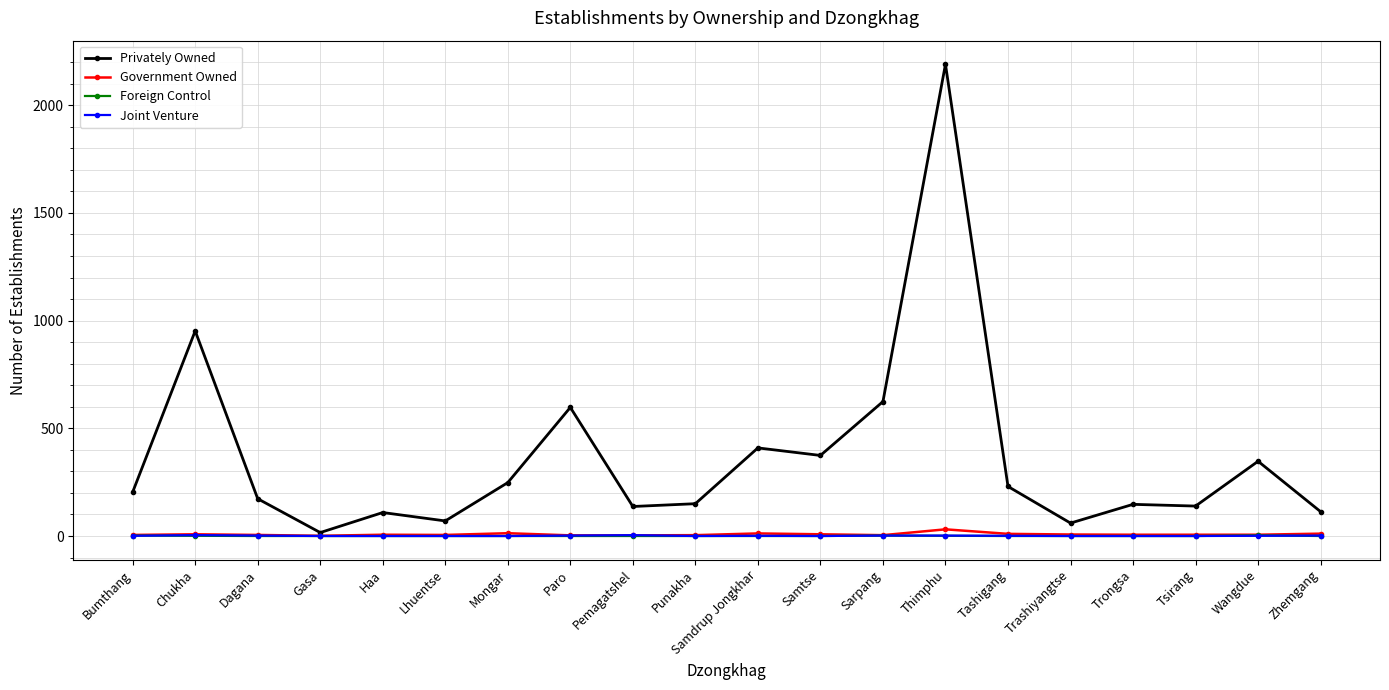

What are all the series names shown in the legend?

Privately Owned, Government Owned, Foreign Control, Joint Venture